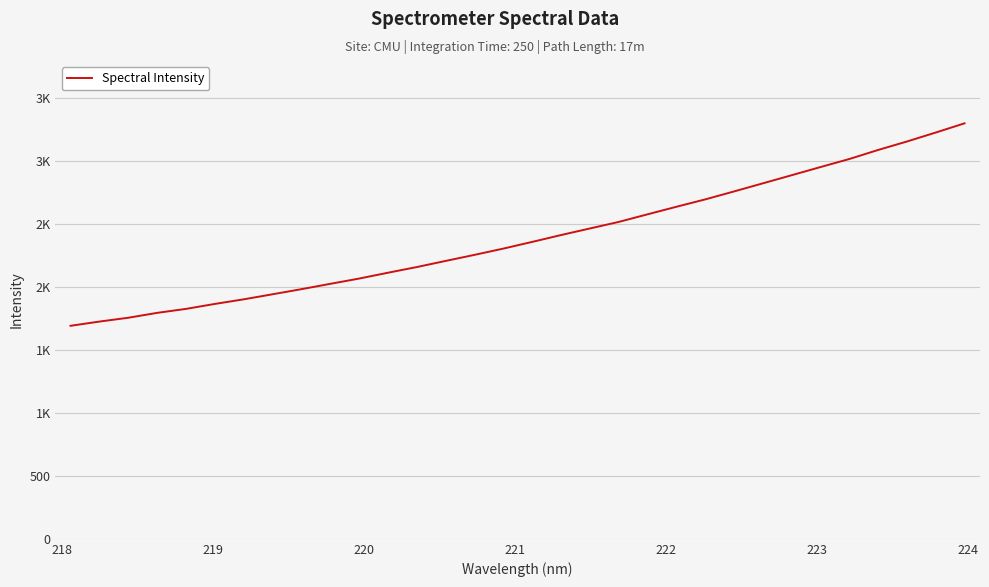

Is this an area chart (filled region under the line)?

No